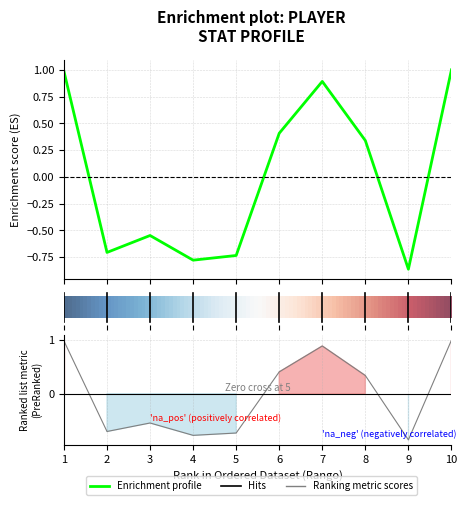

The Trofeos series shows -0.7 at 2. True or false?

True